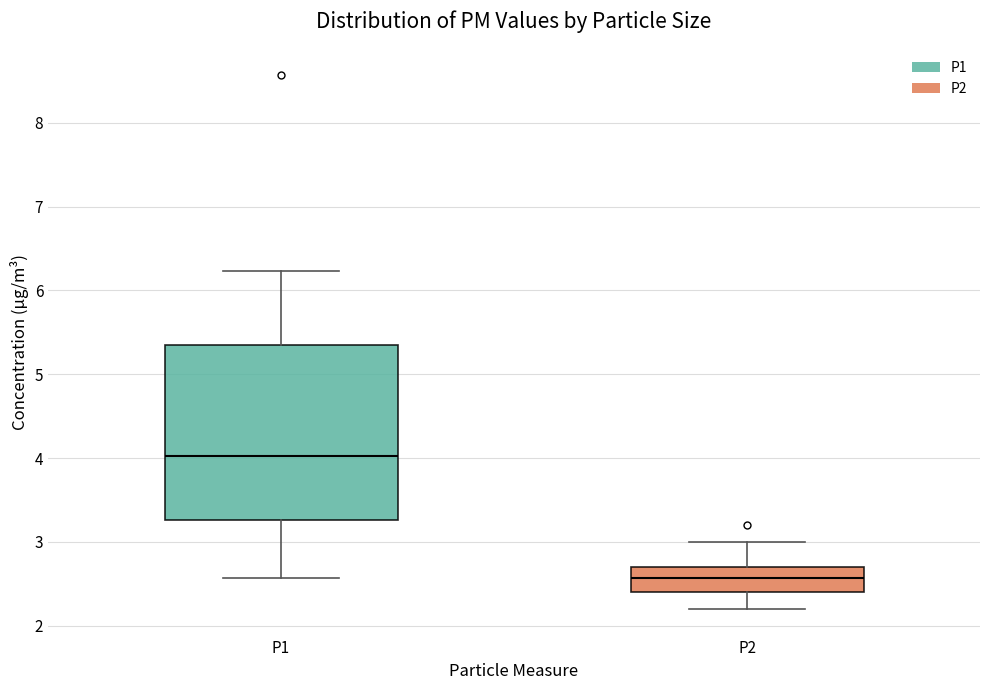

Reading left to right, read every box against the y-axis: the position of its median line, the range the box covers, and the ends of its whiskers. The values are not printed on the chart, so give them approximately, as read against the axis.

P1: median 4.0, box 3.3 to 5.4, whiskers 2.6 to 6.2
P2: median 2.6, box 2.4 to 2.7, whiskers 2.2 to 3.0